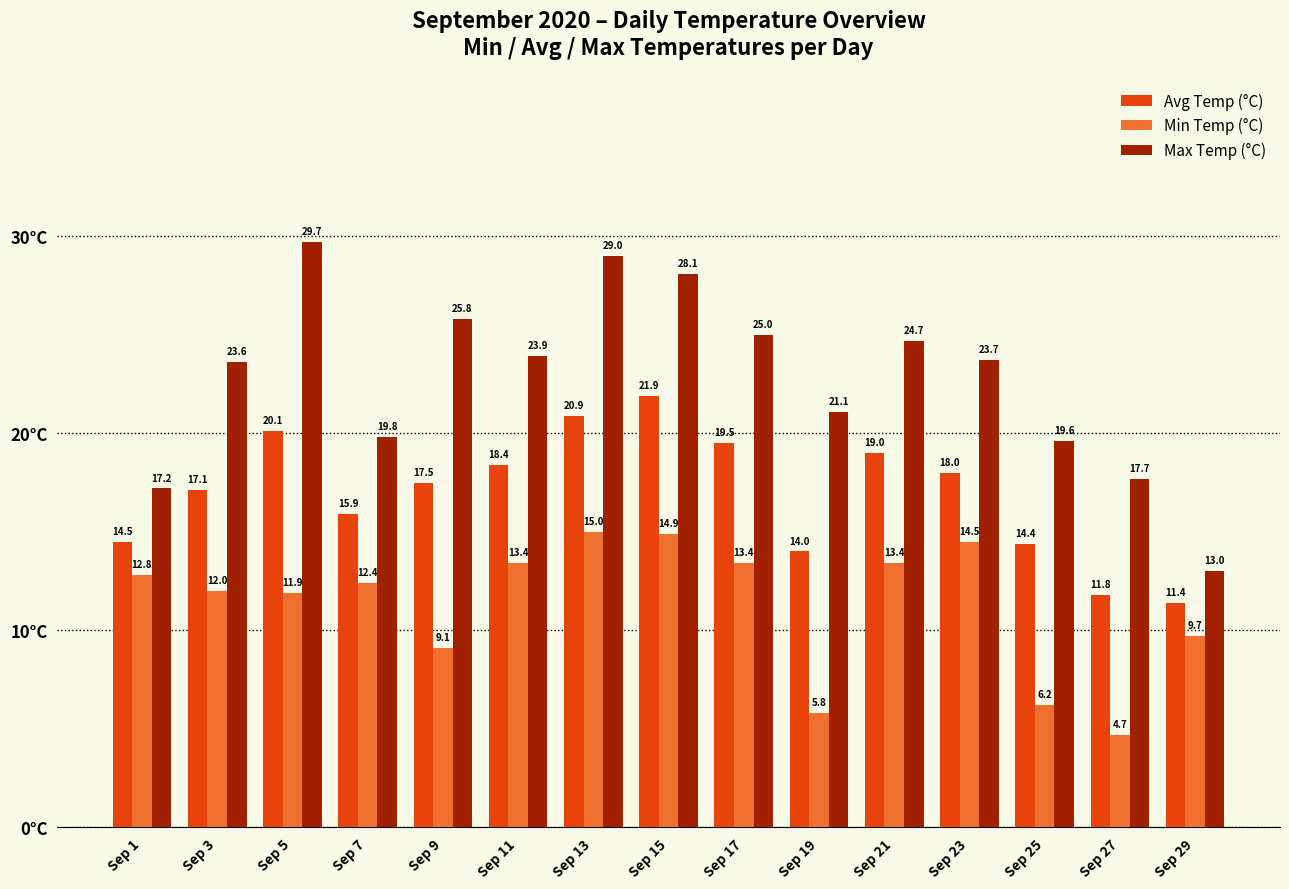

List the series in order of their overall mean, highest first.

Max Temp (°C), Avg Temp (°C), Min Temp (°C)